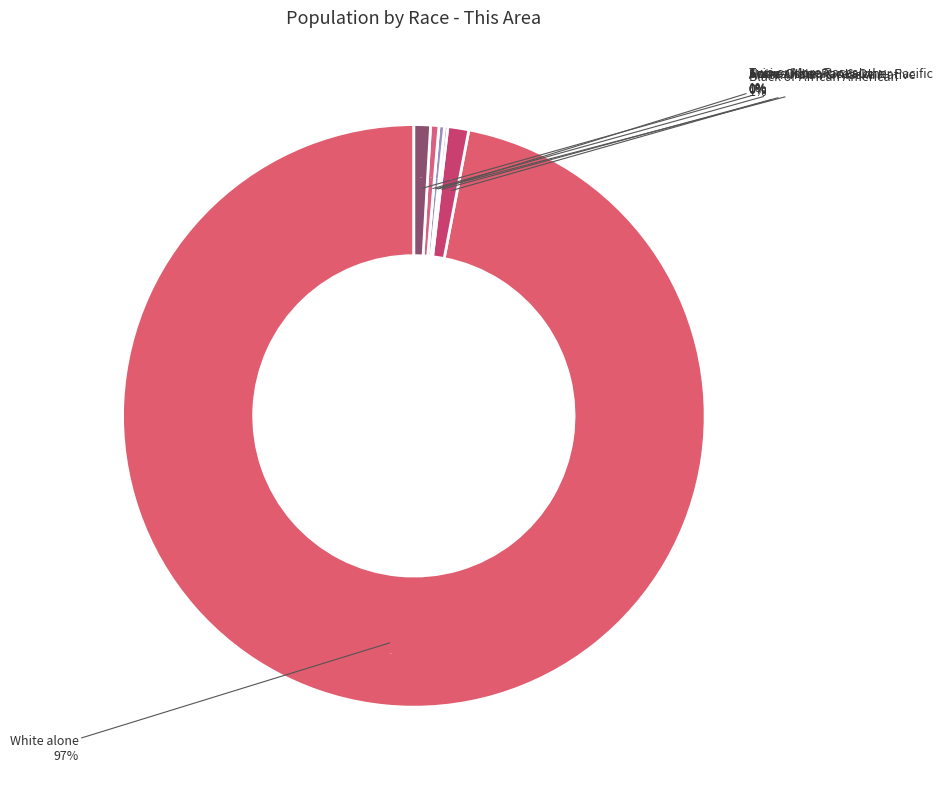

Which category has the smallest portion of the pie?

Native Hawaiian and Other Pacific